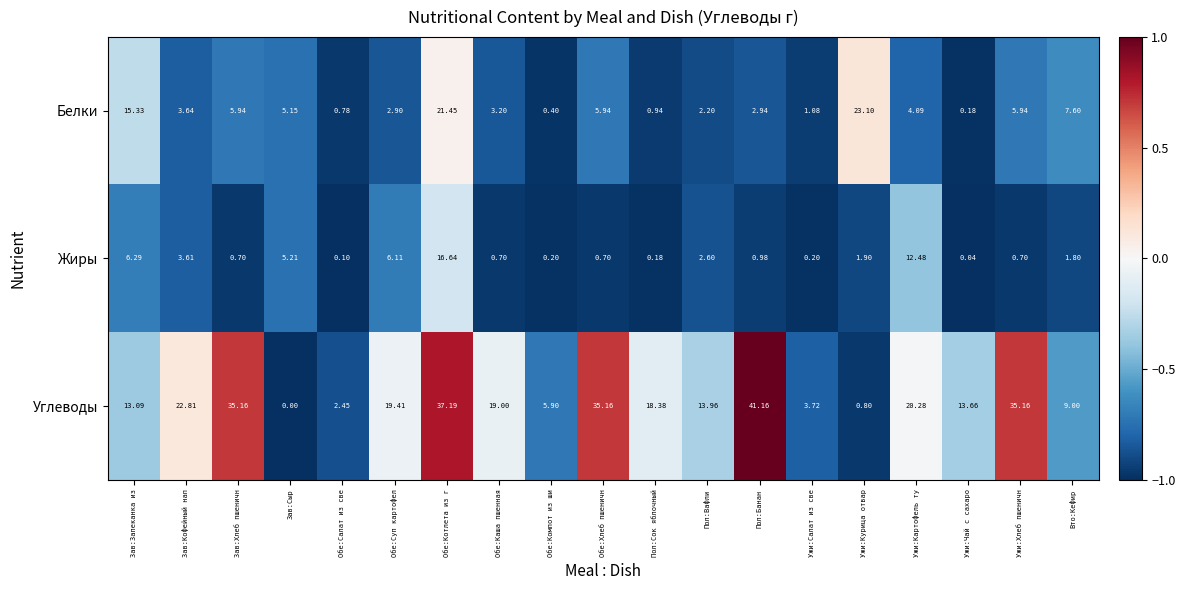

What is the spread (max minus min) of values at Обе:Каша пшенная?

18.3